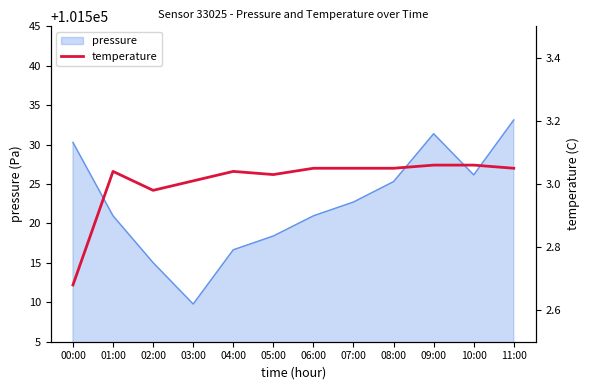

Which category has the highest value in the pressure series?

11:00